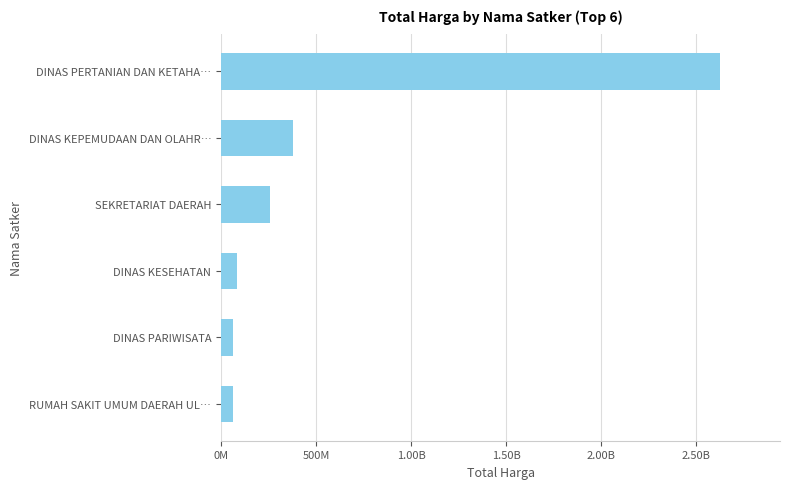

Are the bars horizontal?

Yes